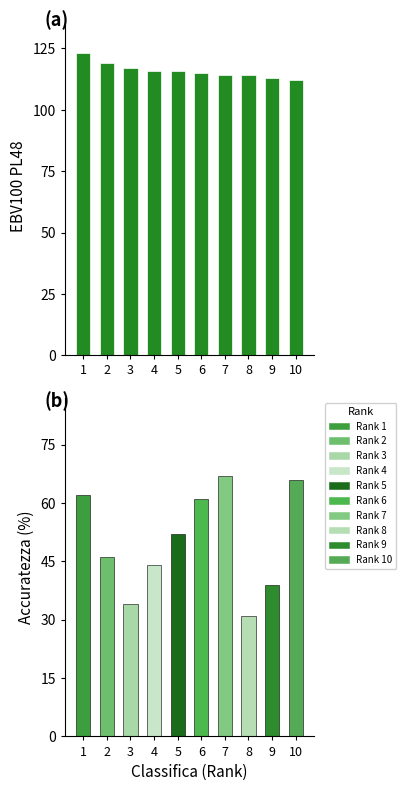

What is the difference between the values at 9 and 5?

3